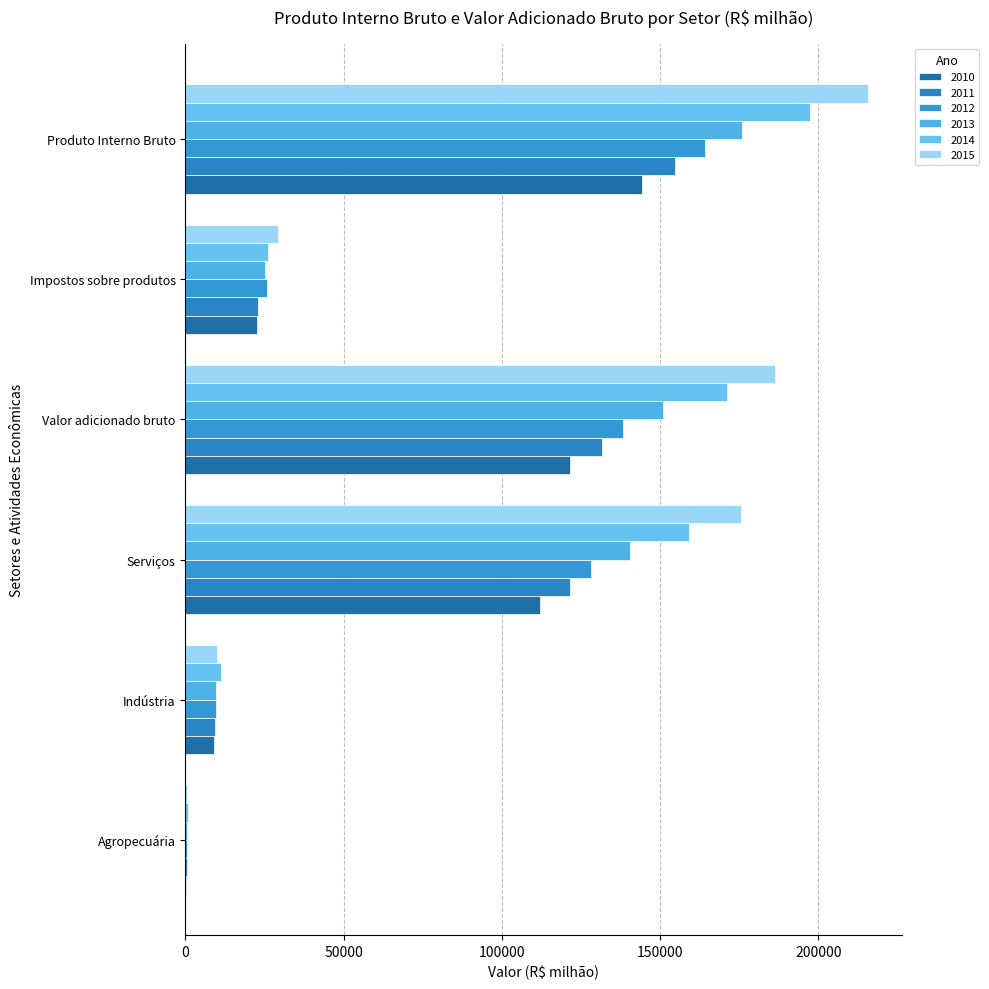

What is the difference between the highest and lowest values at Valor adicionado bruto?

64673.8